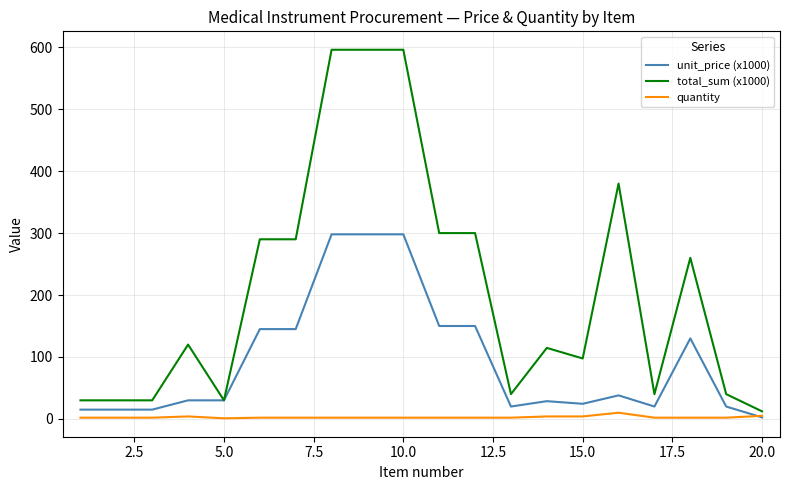

True or false: total_sum (x1000) and quantity intersect in this chart.

False